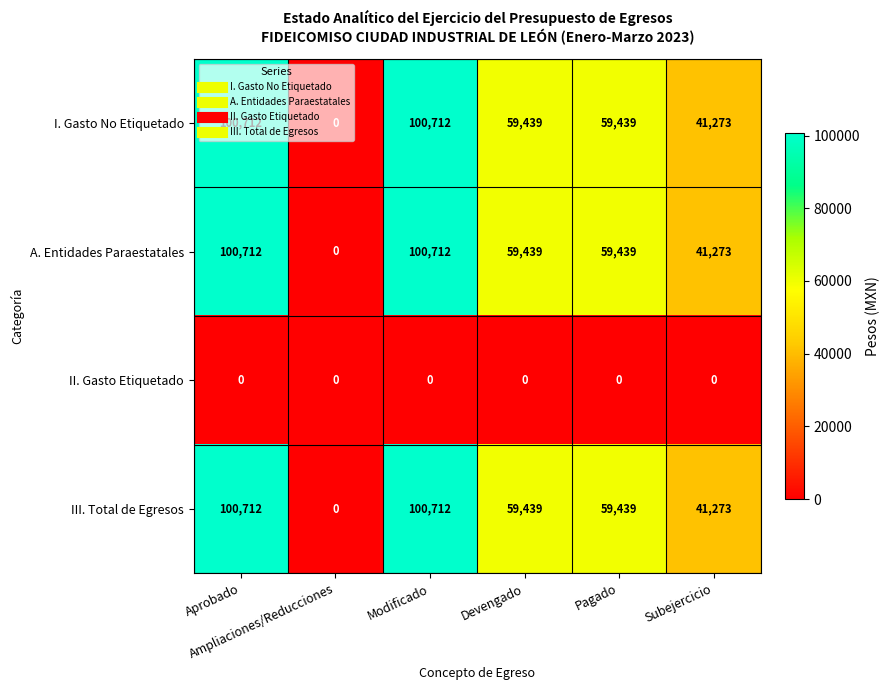

Count the III. Total de Egresos values in the range 41273 to 100712.

5